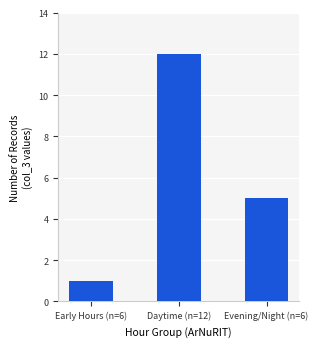

Rank the categories by value from highest to lowest.

Daytime (n=12), Evening/Night (n=6), Early Hours (n=6)